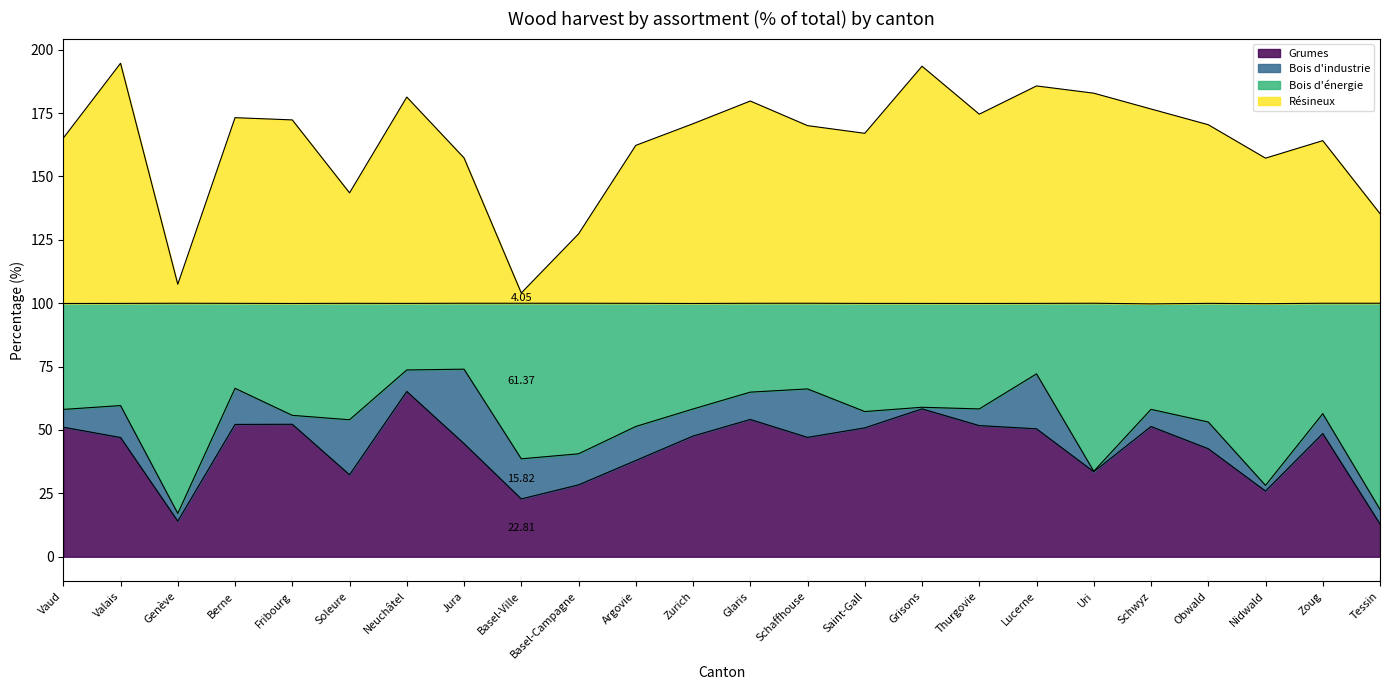

At which label does Grumes reach its peak?

Neuchâtel